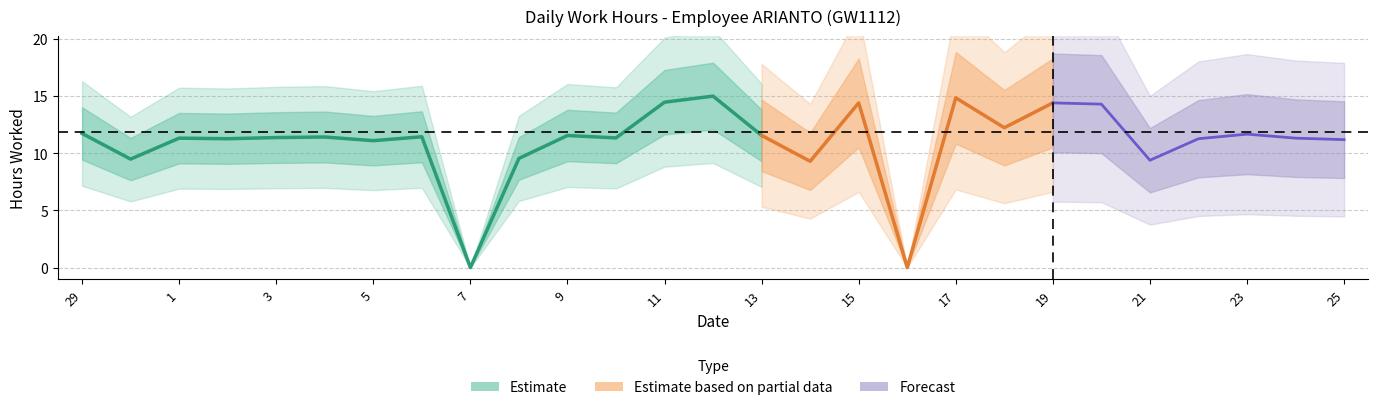

How many positive values are there?

25